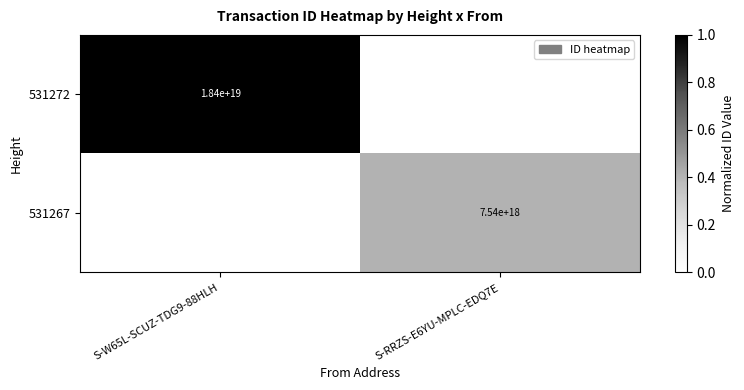

The value of 531267 at S-RRZS-E6YU-MPLC-EDQ7E is 7540000000000000000. True or false?

True